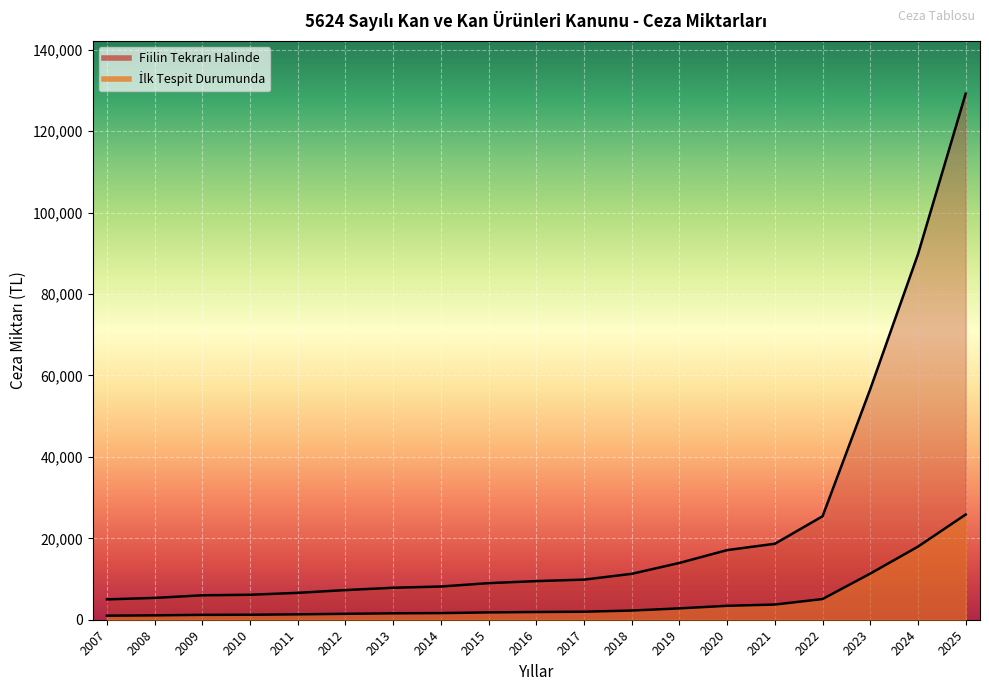

True or false: İlk Tespit Durumunda has more than 0 points higher than both neighbors.

False